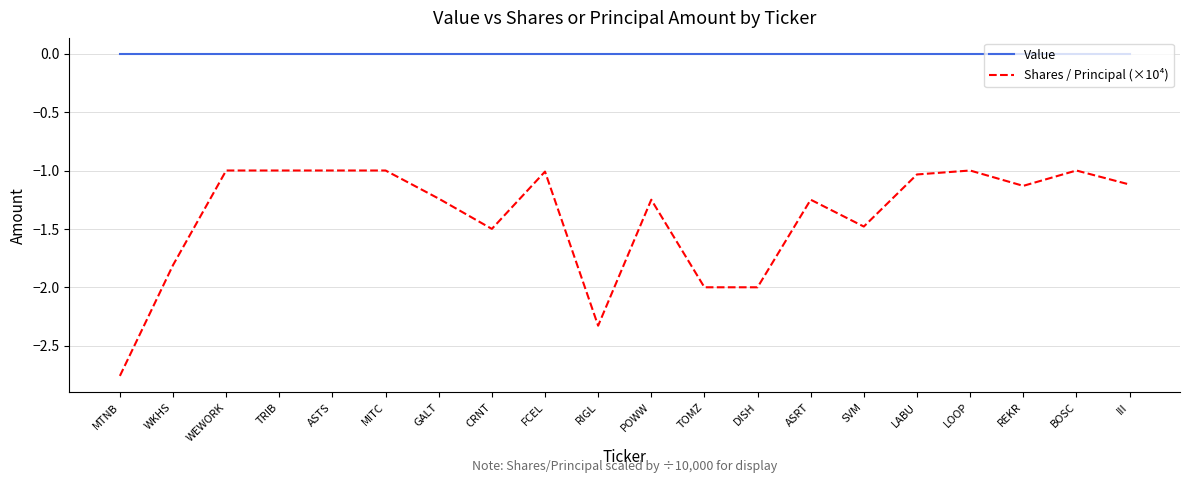

What is the difference between the highest and lowest values at WEWORK?

1.0